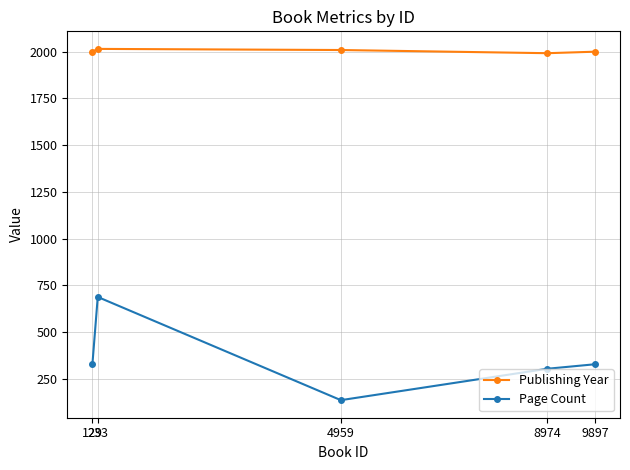

At which label does Page Count reach its minimum?

4959